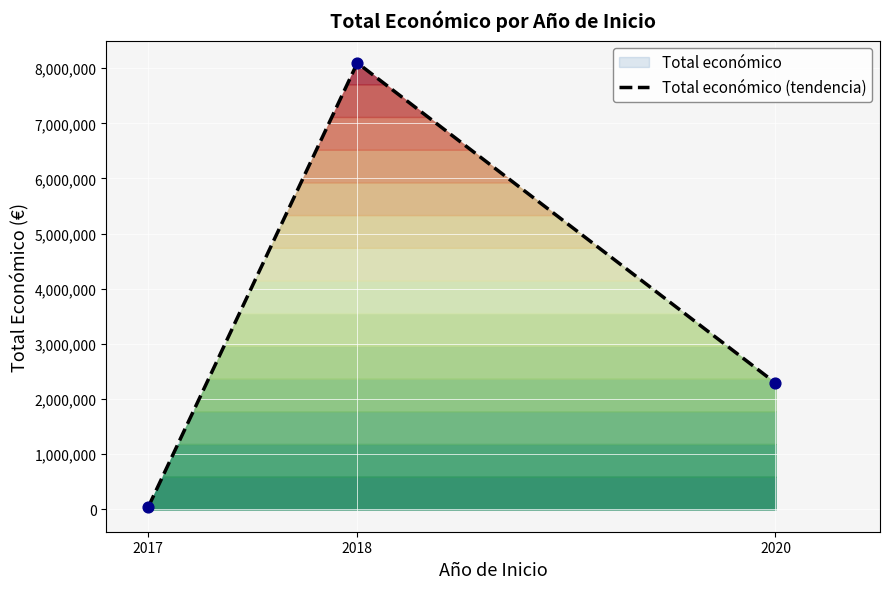

Between 2018 and 2018, which is larger?

2018